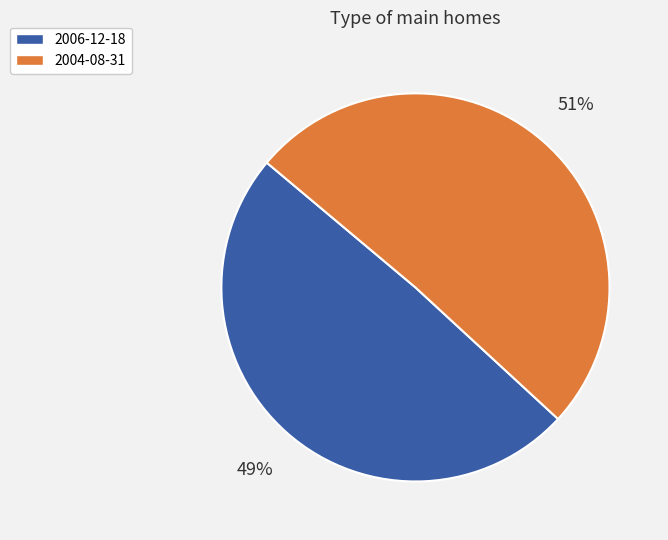

What is the largest slice in the pie chart?

2004-08-31